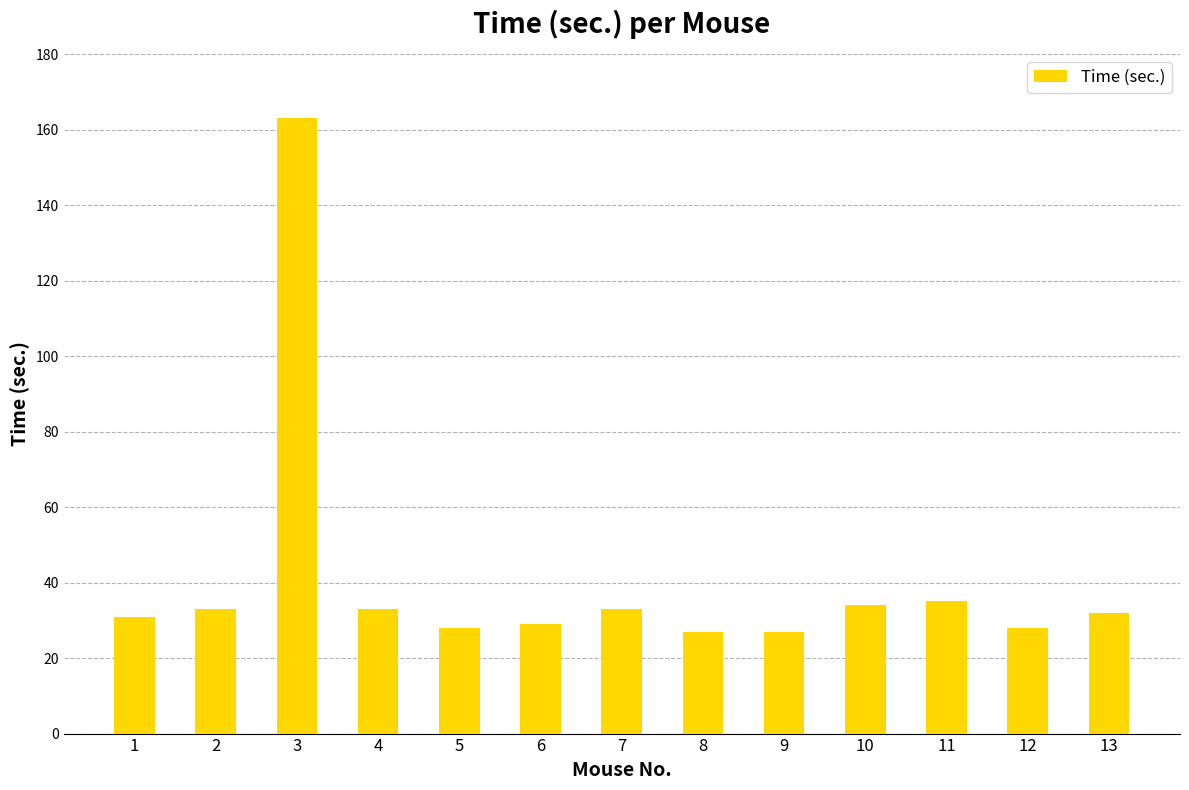

Reading left to right, list all the values displayed in this chart.

31	33	163	33	28	29	33	27	27	34	35	28	32